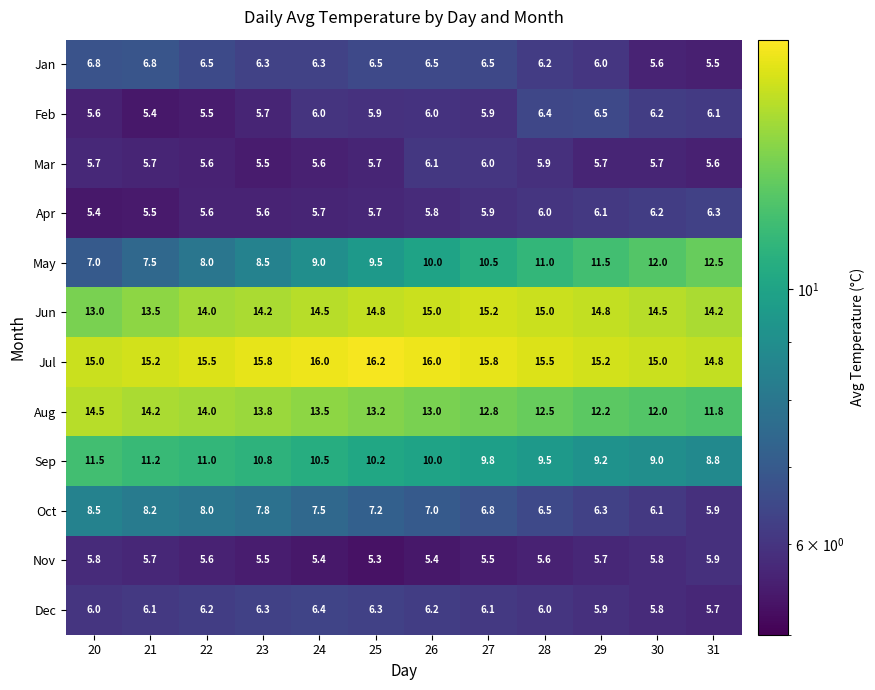

What is the spread (max minus min) of values at 25?

10.9